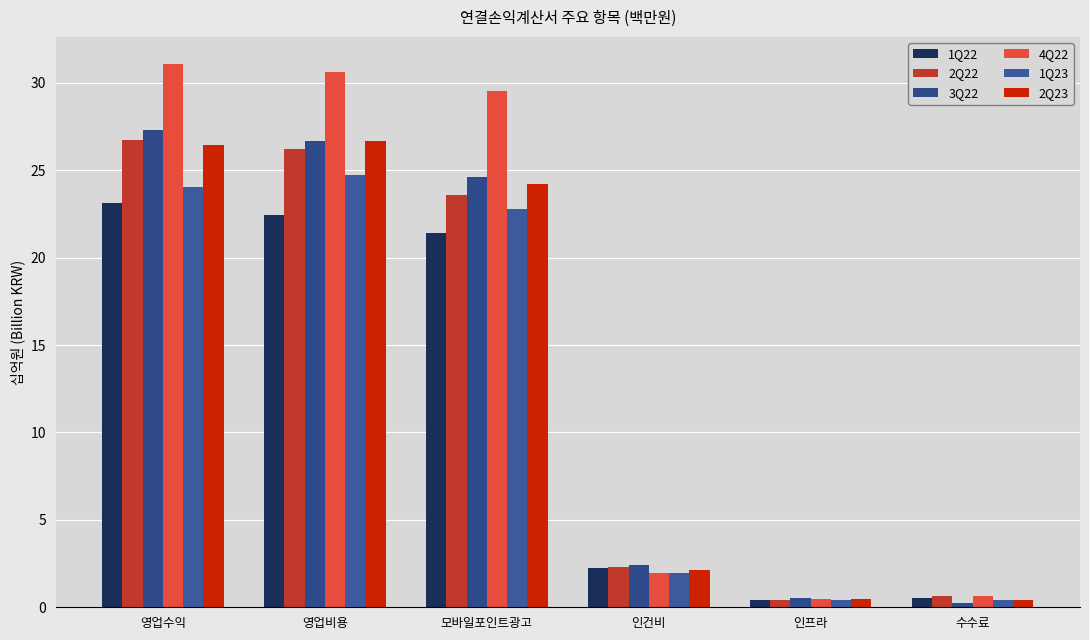

How many bars are there in total?

36